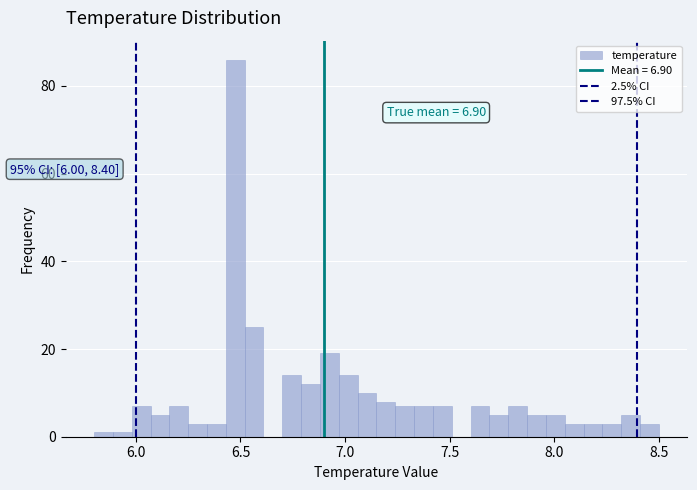

Around what value on the x-axis is the tallest bar? Give the approximate position of its centre, as read against the axis.

6.50